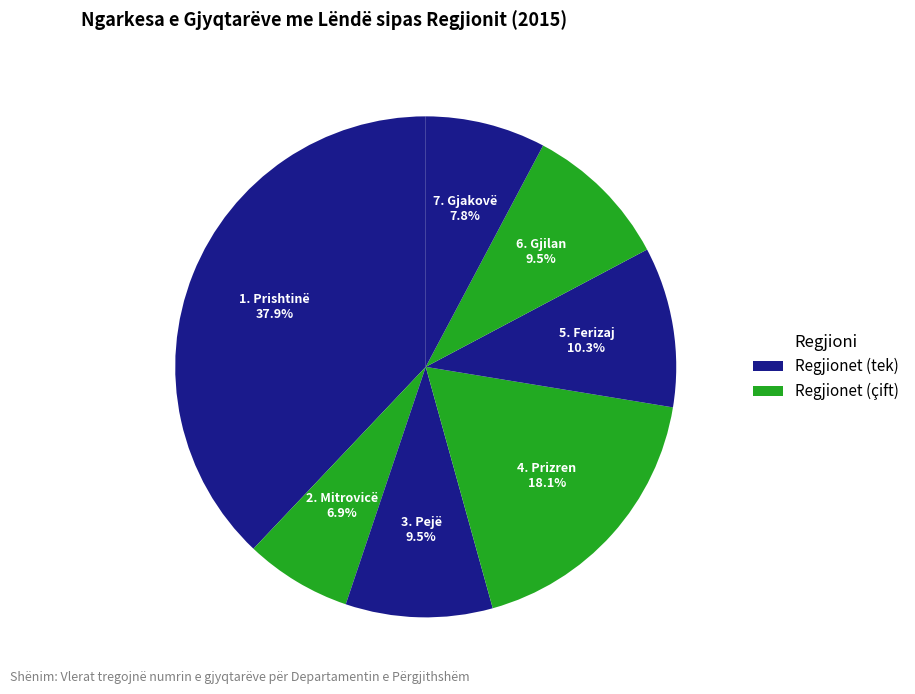

What percentage do 6. Gjilan and 4. Prizren together represent?

27.6%